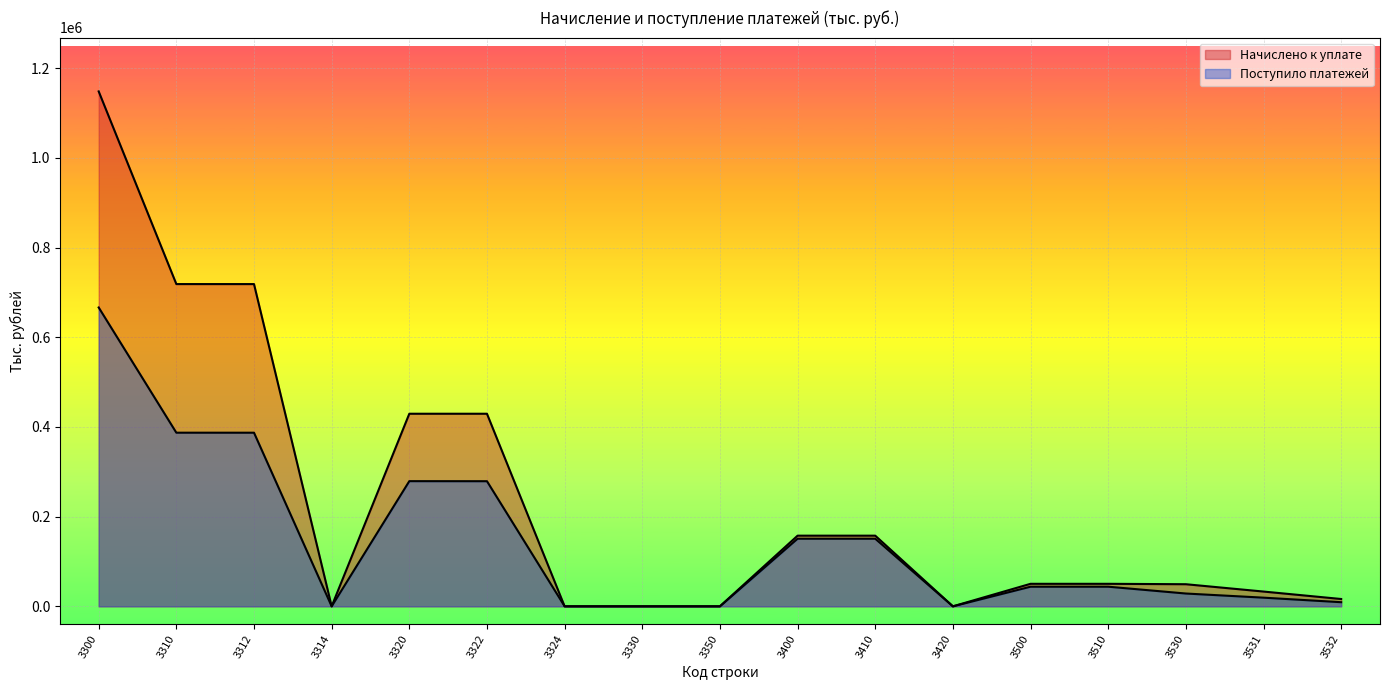

Reading left to right, extract all data points from this chart.

Начислено к уплате: 3300=1148384	3310=718706	3312=718678	3314=28	3320=429533	3322=429527	3324=6	3330=1	3350=144	3400=157619	3410=157601	3420=18	3500=50247	3510=50247	3530=49324	3531=32972	3532=16352
Поступило платежей: 3300=666520	3310=387268	3312=387235	3314=33	3320=279182	3322=279060	3324=122	3330=106	3350=-36	3400=150823	3410=150820	3420=3	3500=43793	3510=43802	3530=28580	3531=19346	3532=9234